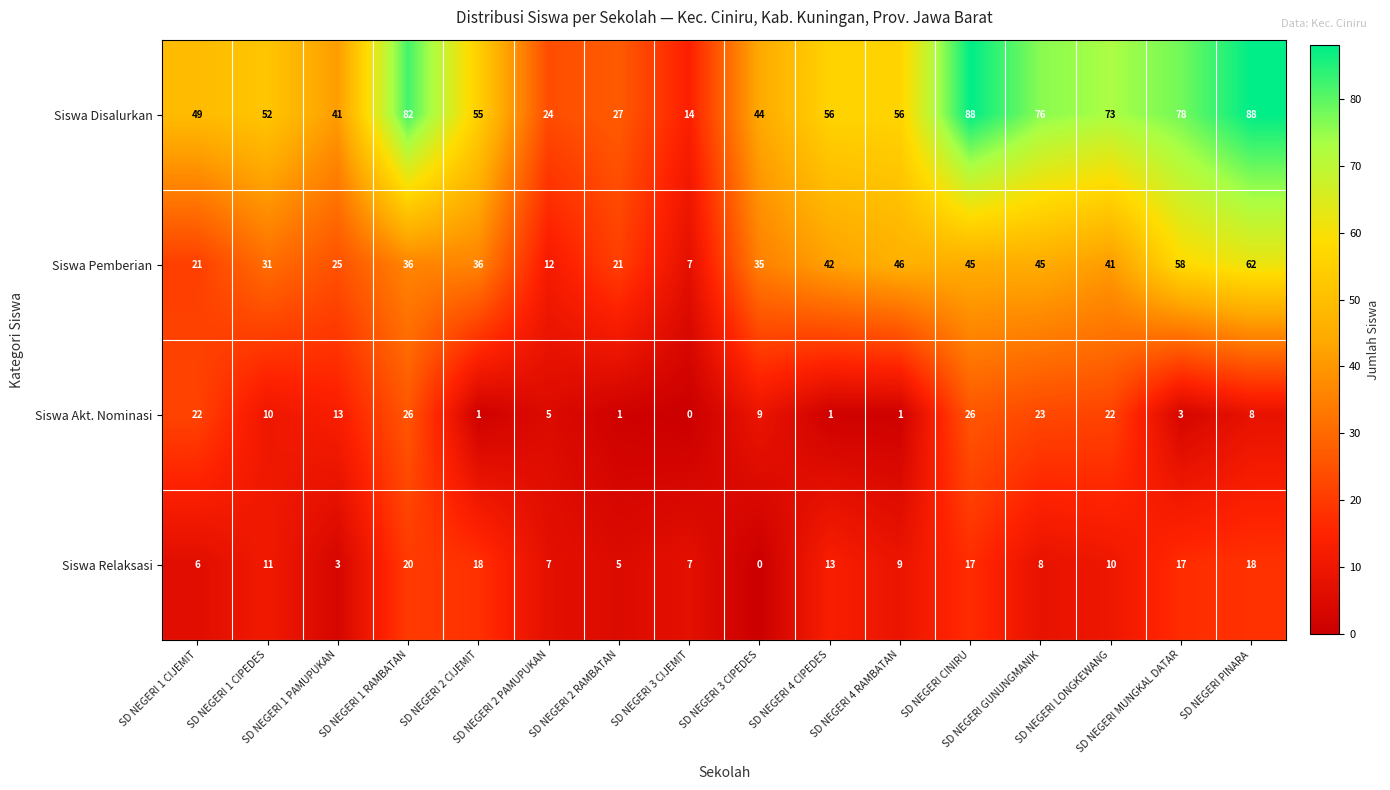

What is the maximum value shown in the chart?

88